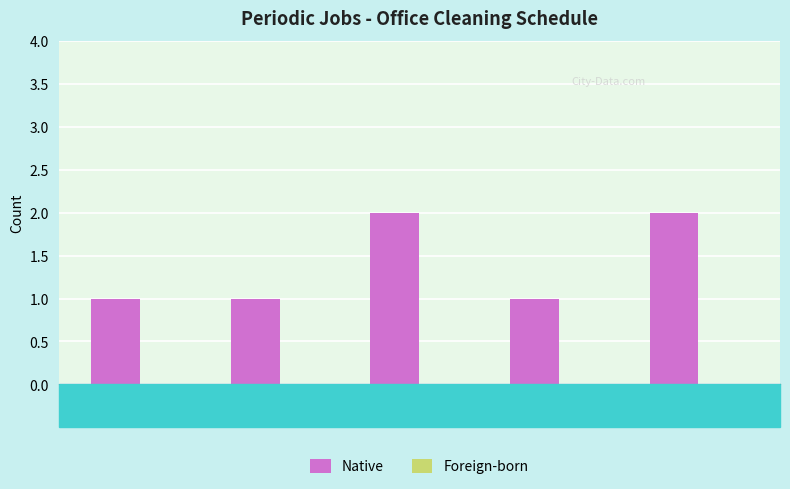

Reading left to right, extract all data points from this chart.

1	1	2	1	2